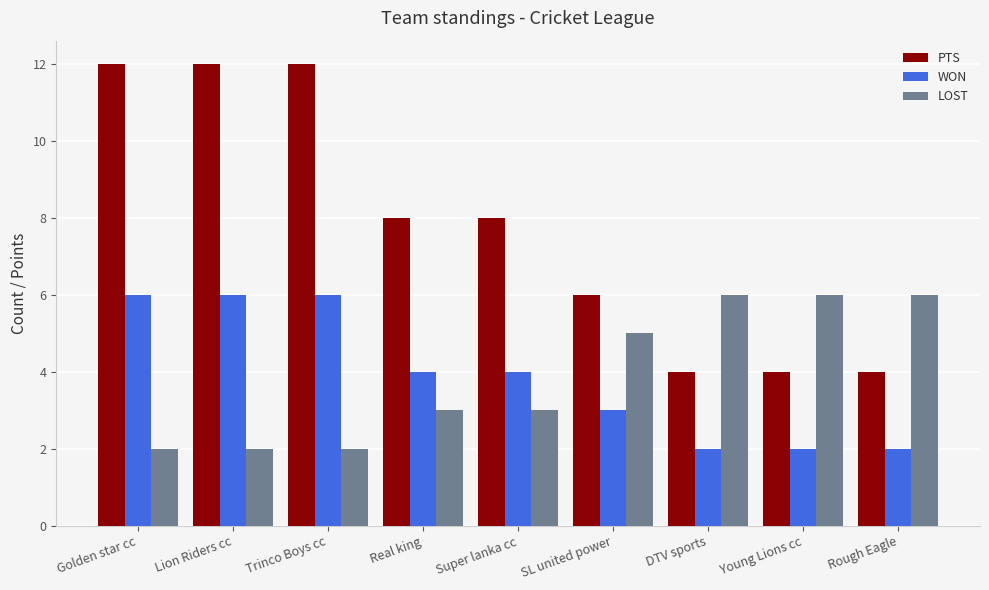

The PTS series shows 7 at Young Lions cc. True or false?

False